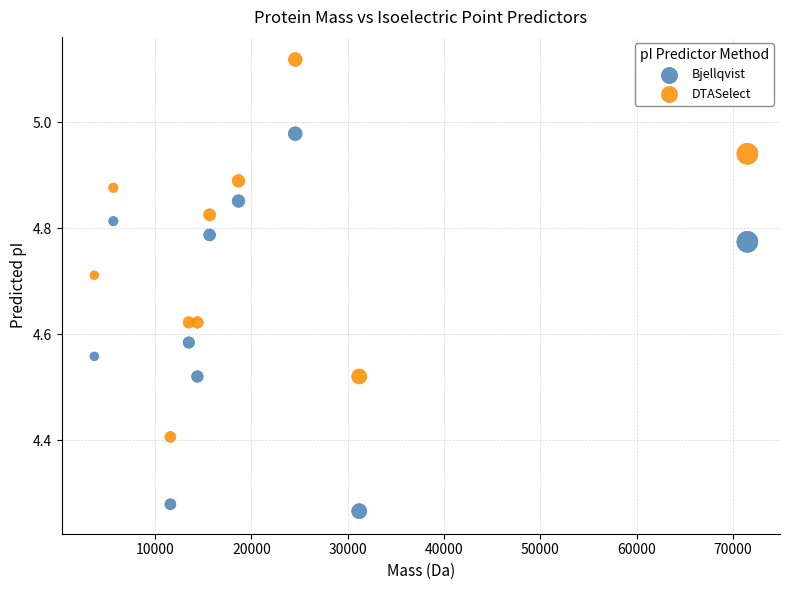

Which series contains the lowest Y value?

Bjellqvist